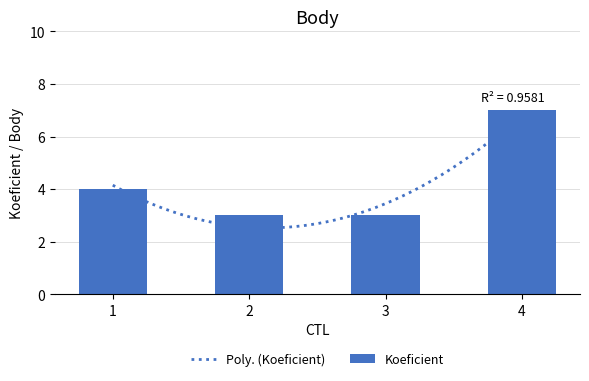

What is the difference between the maximum and minimum values in the Koeficient series?

4